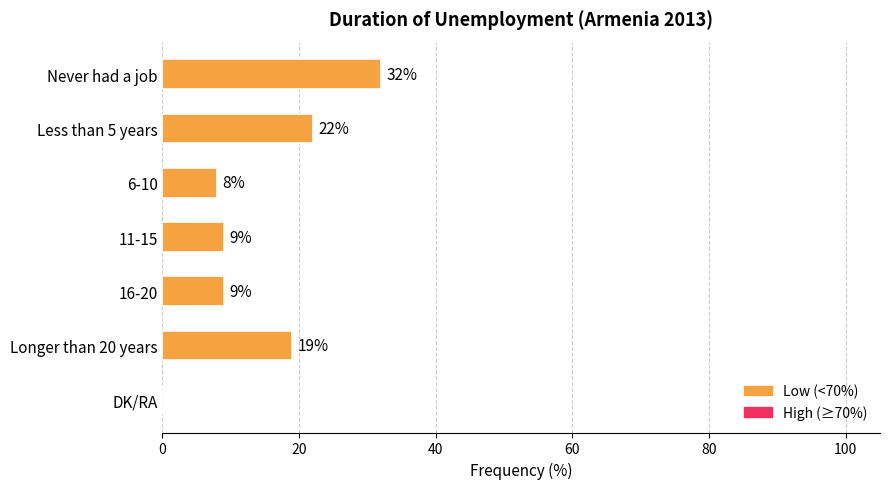

How many positive values are there?

6